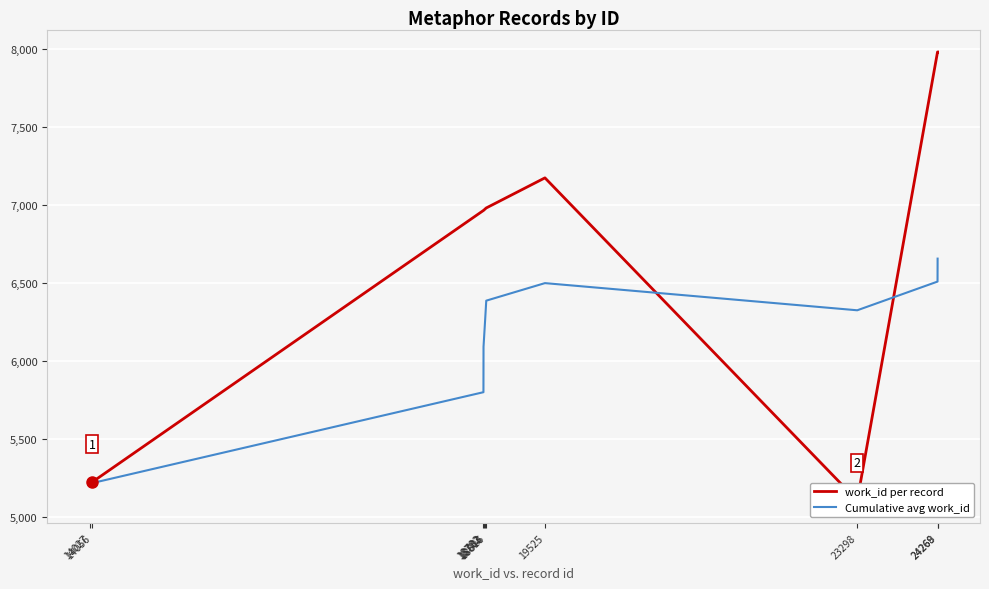

At how many categories does at least one series exceed 7706?

2